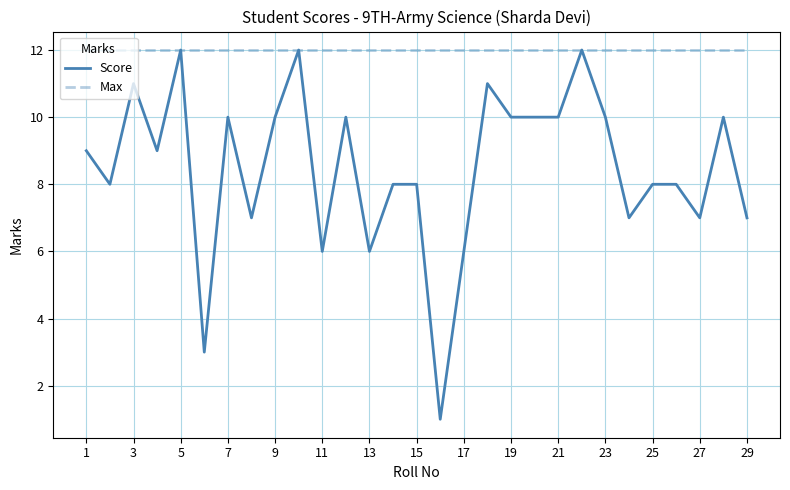

What is the lowest value of the Max series?

12